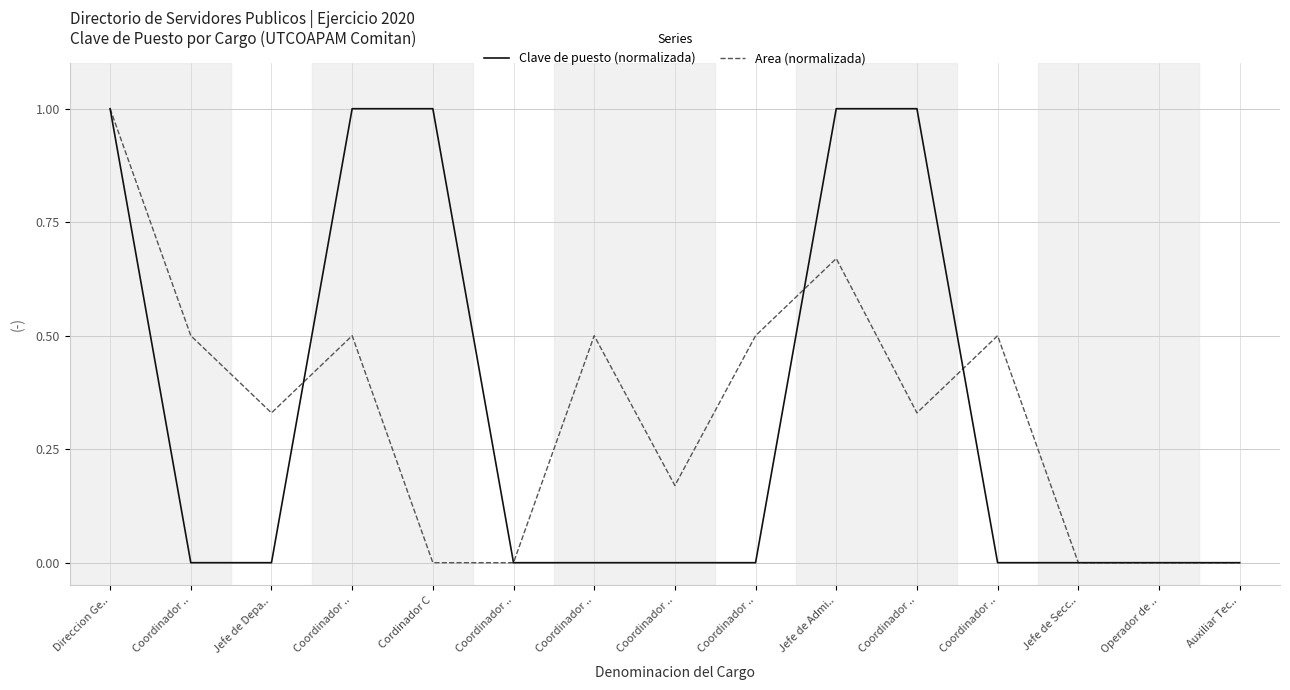

After their last crossing, which series has the higher values: Area (normalizada) or Clave de puesto (normalizada)?

Area (normalizada)